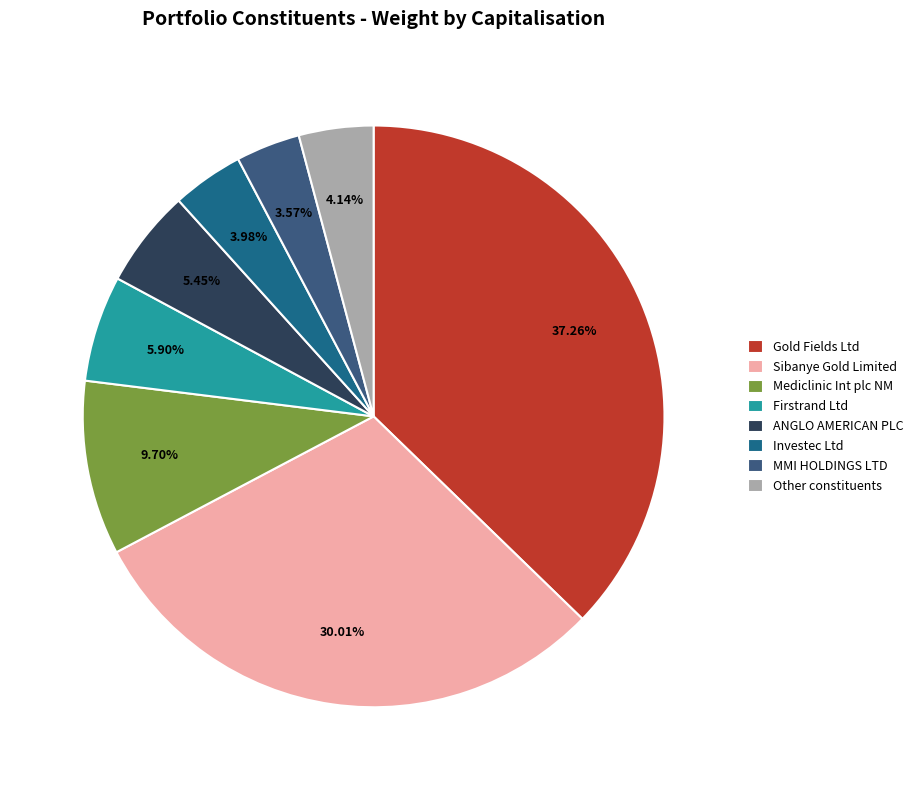

Does Other constituents represent more than half of the total?

No